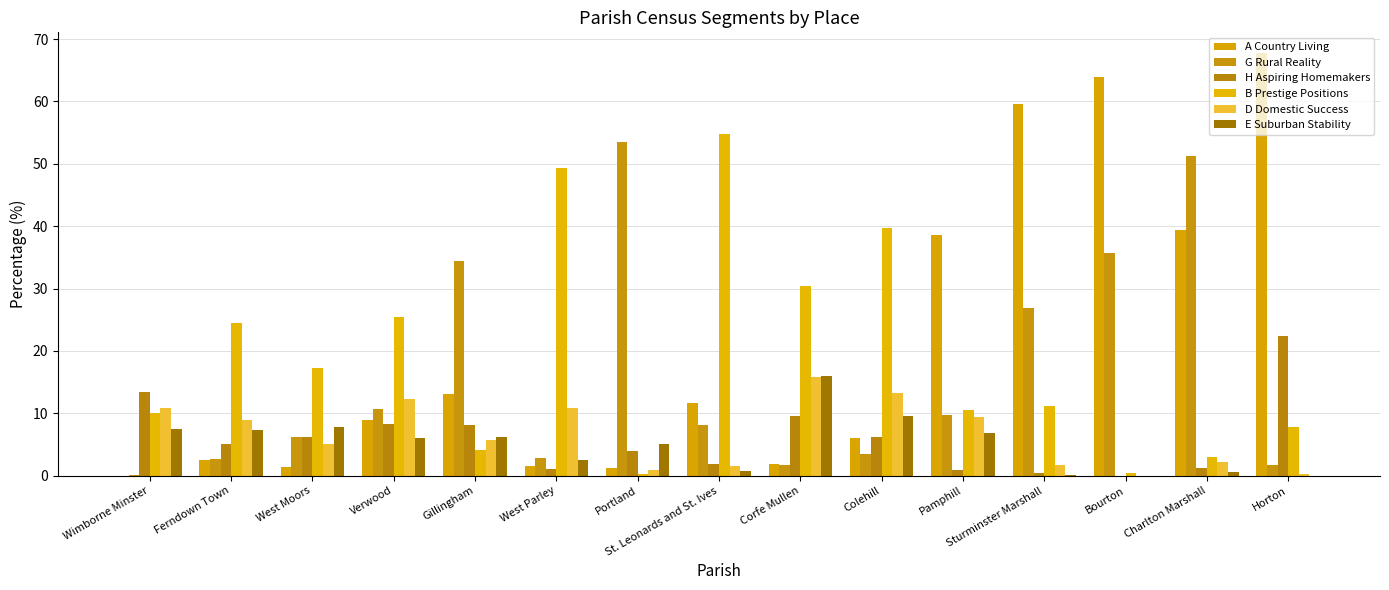

At which label does G Rural Reality reach its peak?

Portland